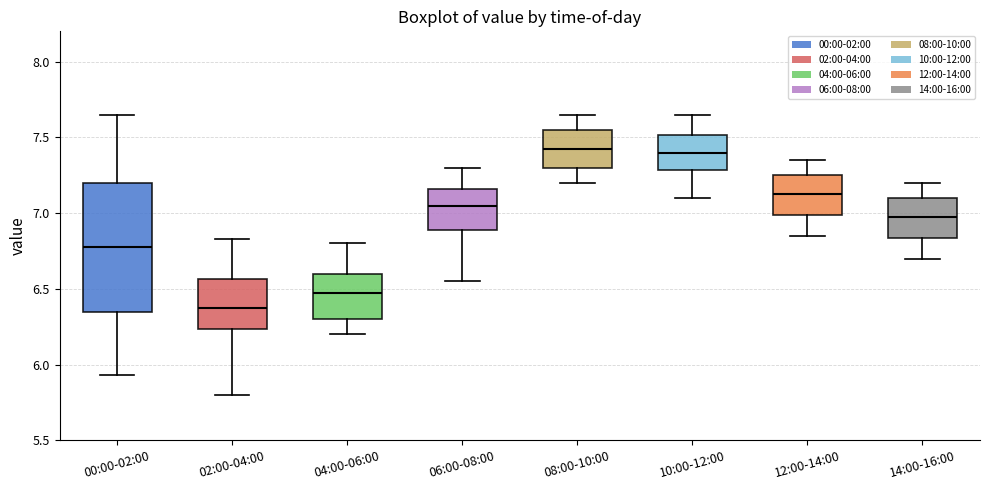

Which box is the tallest, from its lower edge to its upper edge?

00:00-02:00